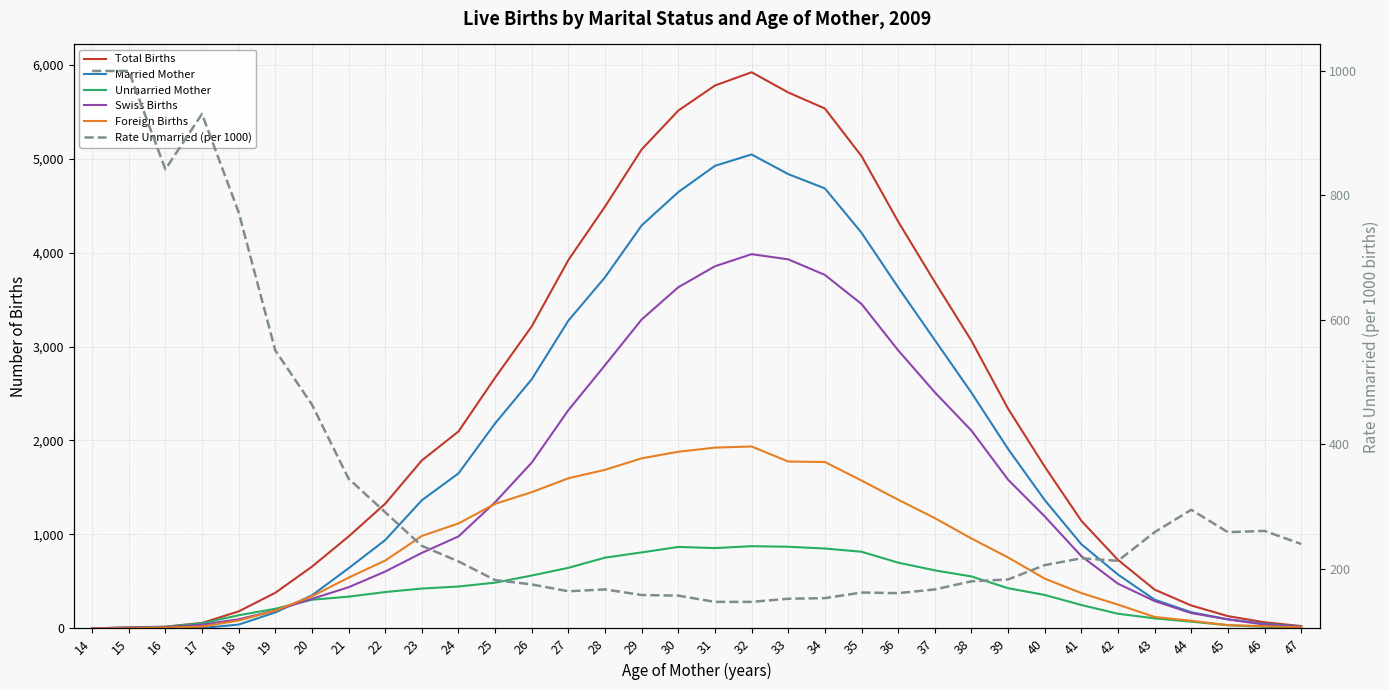

Is the value of Married Mother at 14 greater than the value of Unmarried Mother at 16?

No